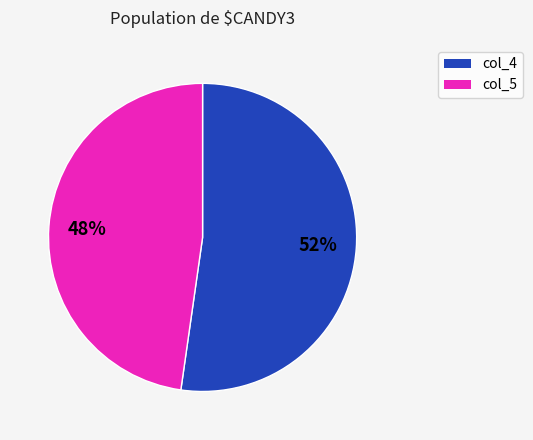

How many segments does this pie chart have?

2